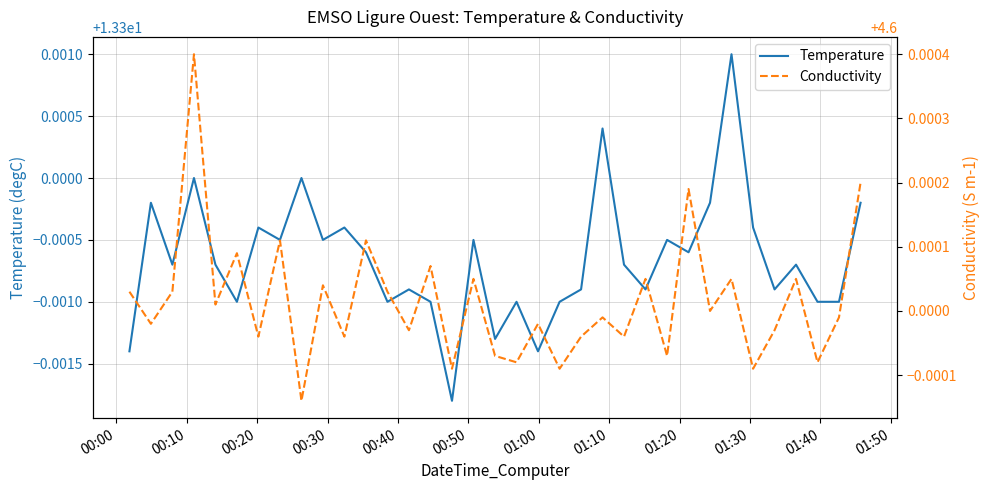

Count the Temperature values in the range 13 to 14.

35